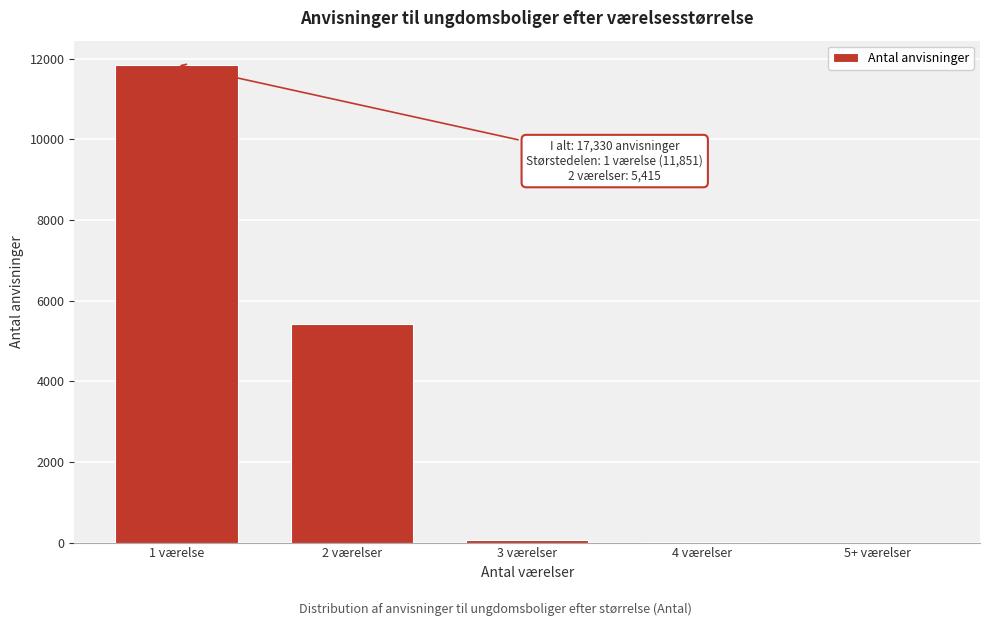

What is the change in value from 1 værelse to 2 værelser?

-6436